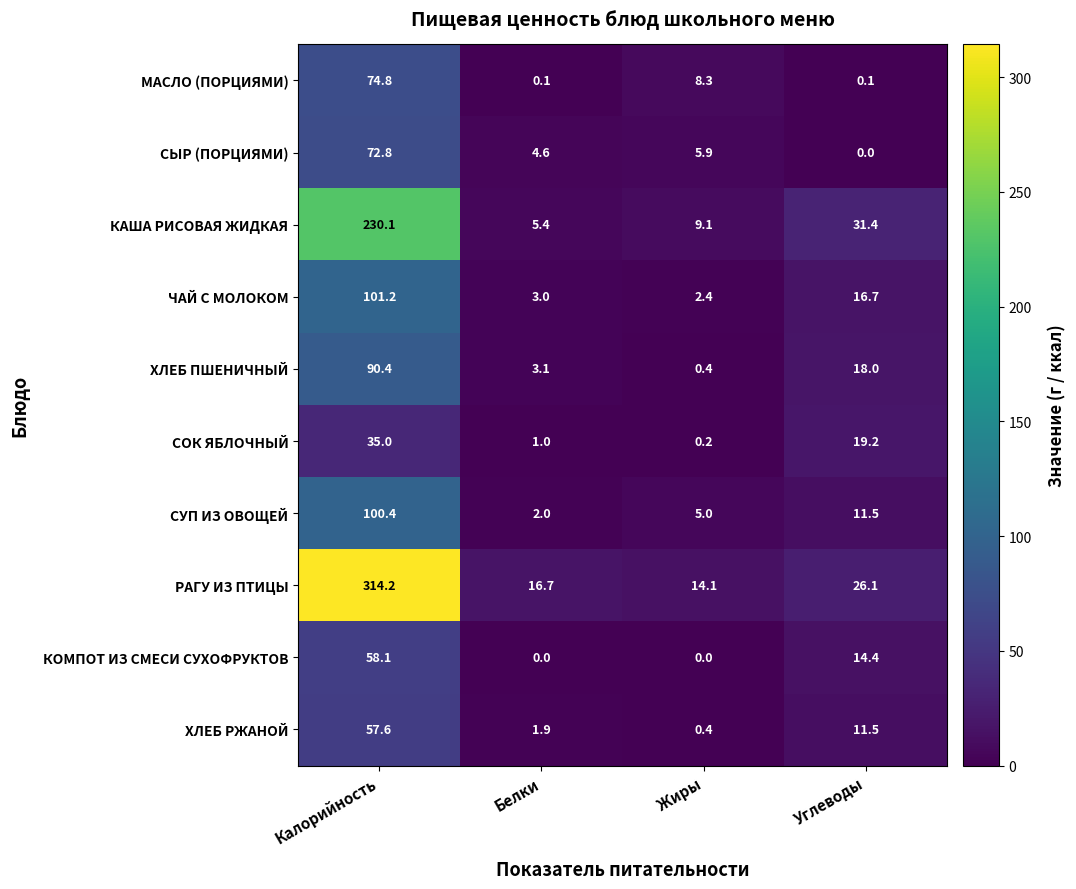

How many positive values does the КОМПОТ ИЗ СМЕСИ СУХОФРУКТОВ series have?

2